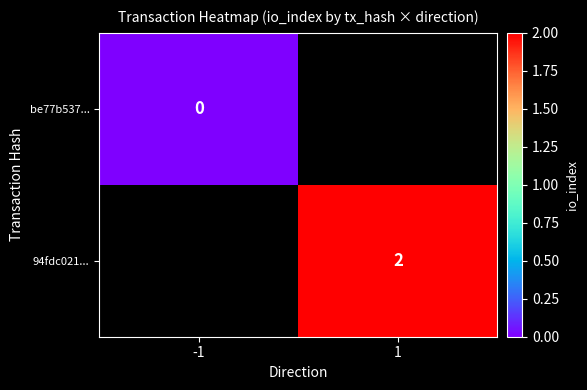

Is the value of be77b537... at -1 greater than the value of 94fdc021... at 1?

No